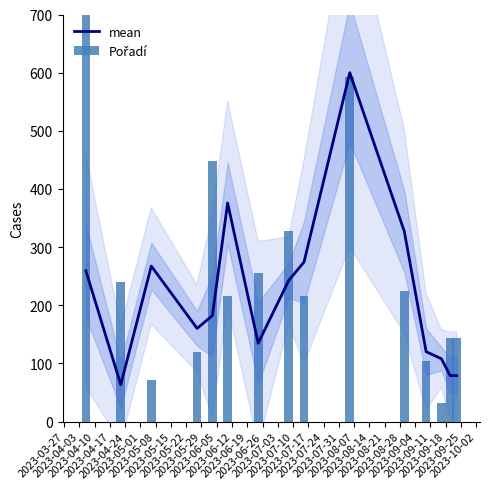

What is the lowest value of the mean series?

63.5